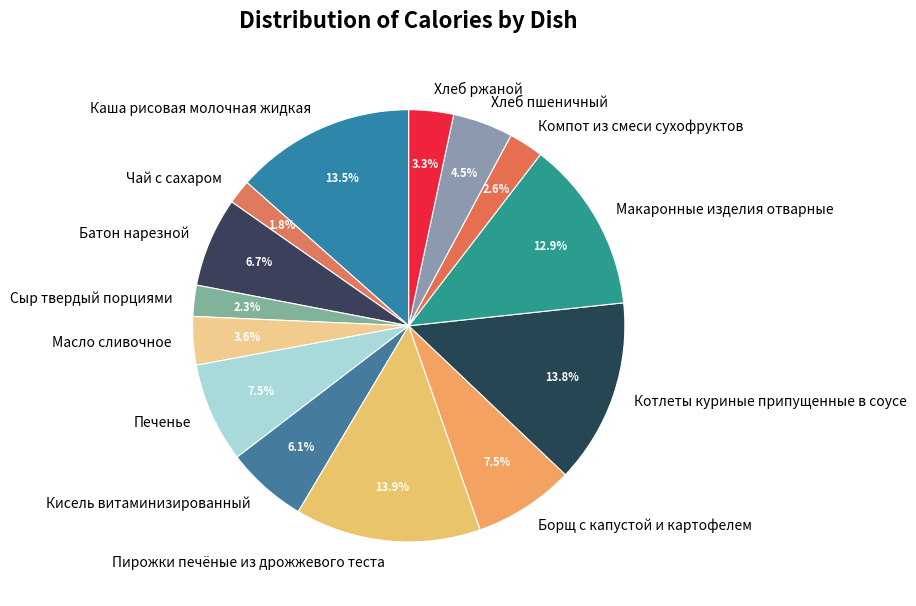

Does any single category account for the majority?

No